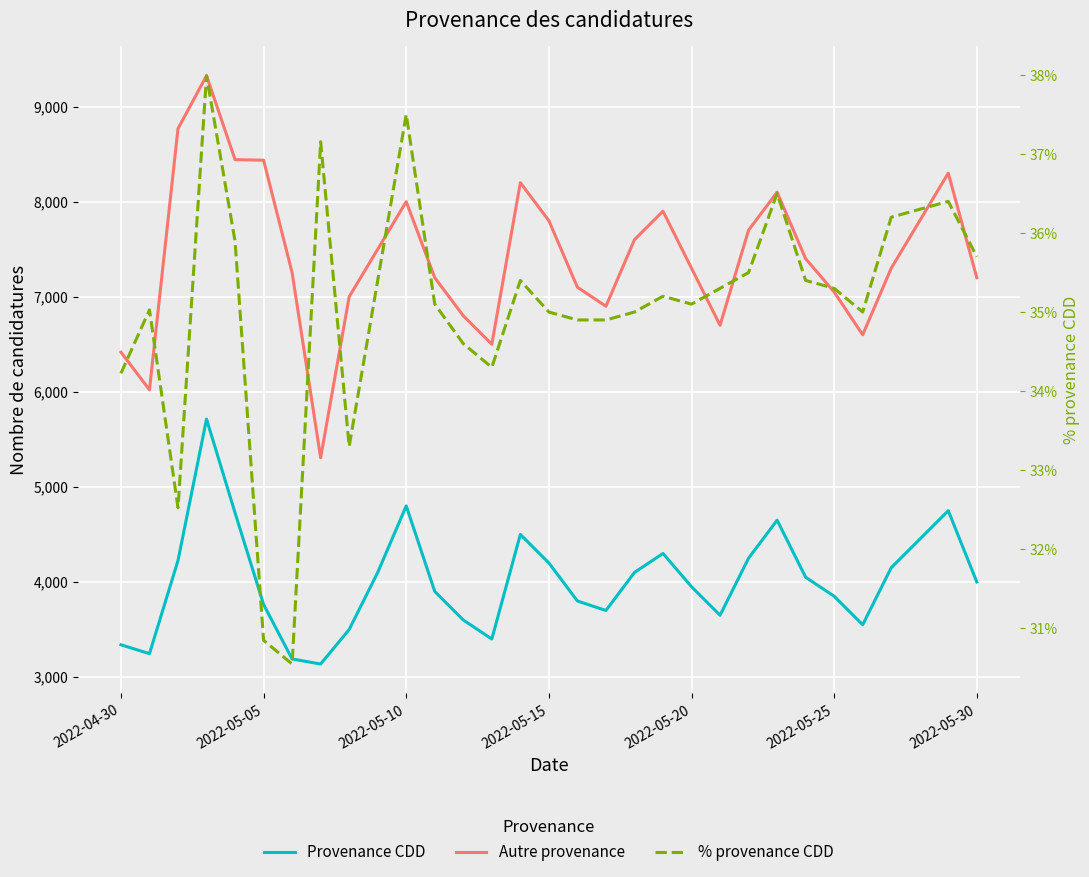

What is the highest value of the Provenance CDD series?

5713.0